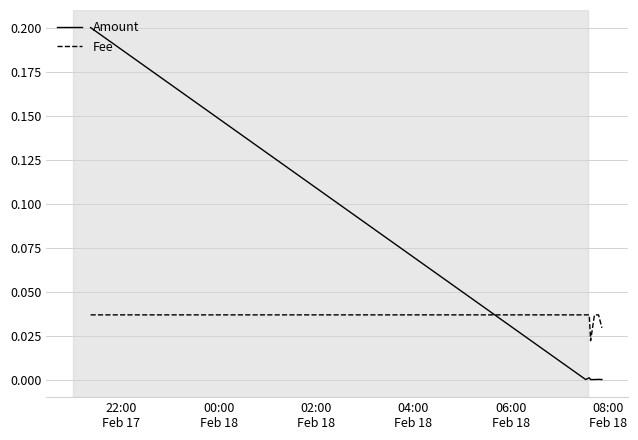

True or false: Fee has more than 1 points higher than both neighbors.

False